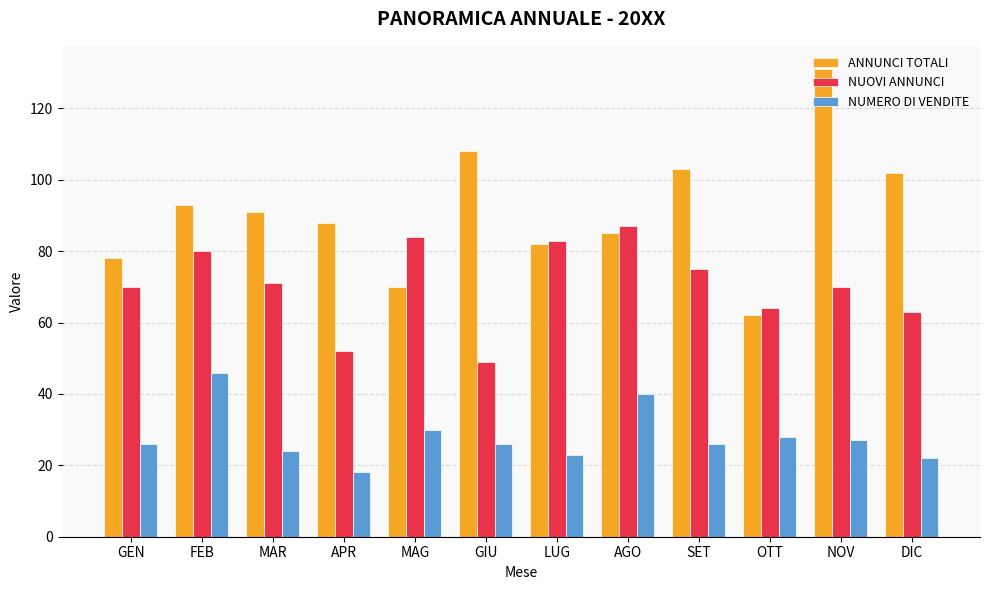

How many series are shown in this chart?

3